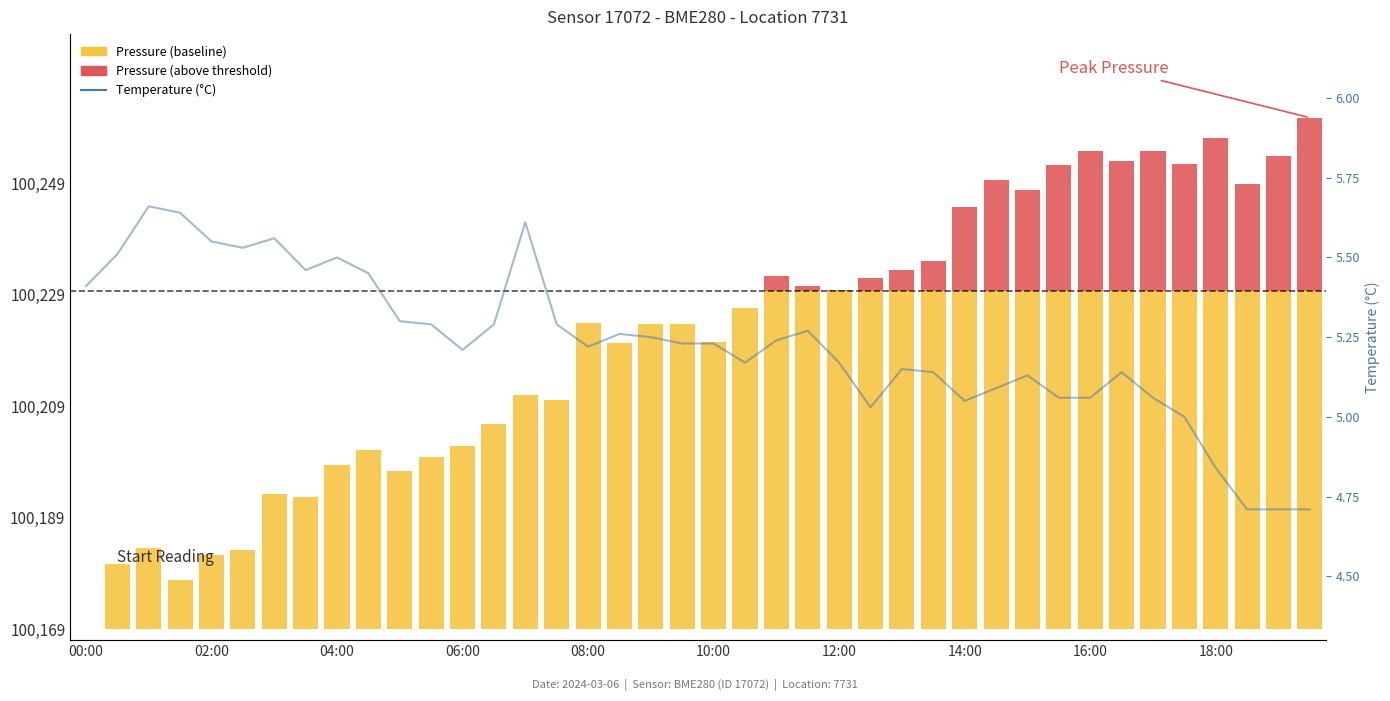

The pressure (above threshold) series shows 18.1 at 30. True or false?

True